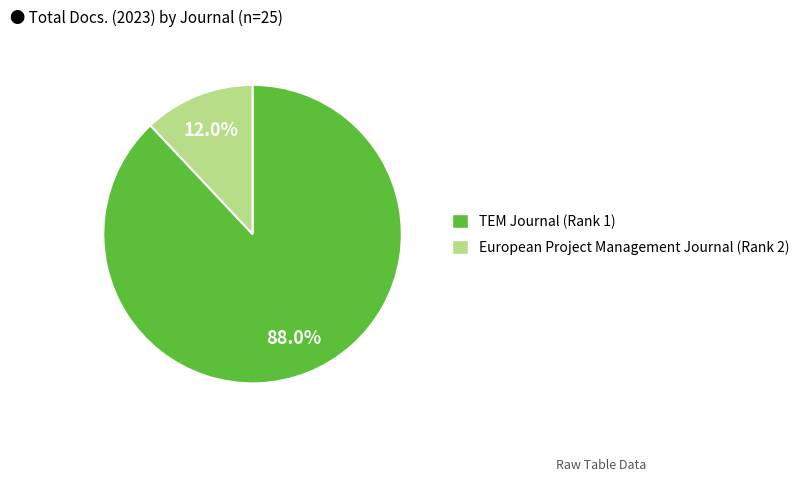

Is the sum of European Project Management Journal (Rank 2) and TEM Journal (Rank 1) greater than half?

Yes